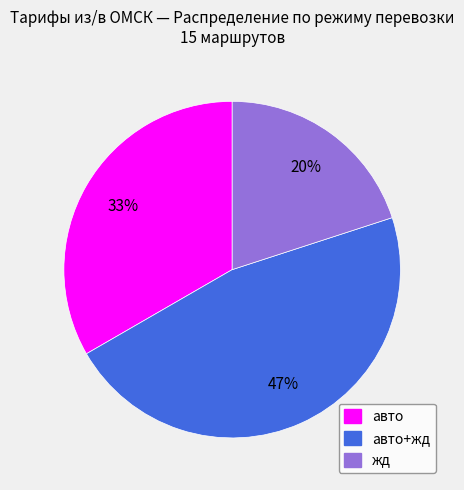

To the nearest percent, what is the average slice percentage?

33%